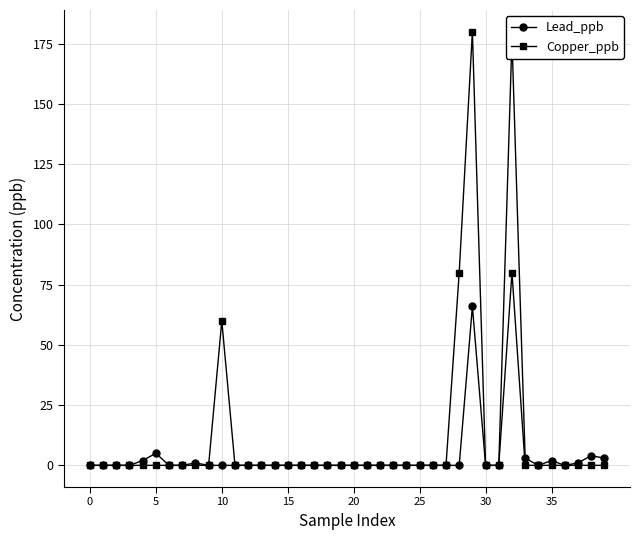

What is the difference between the maximum and second lowest values in the Lead_ppb series?

177